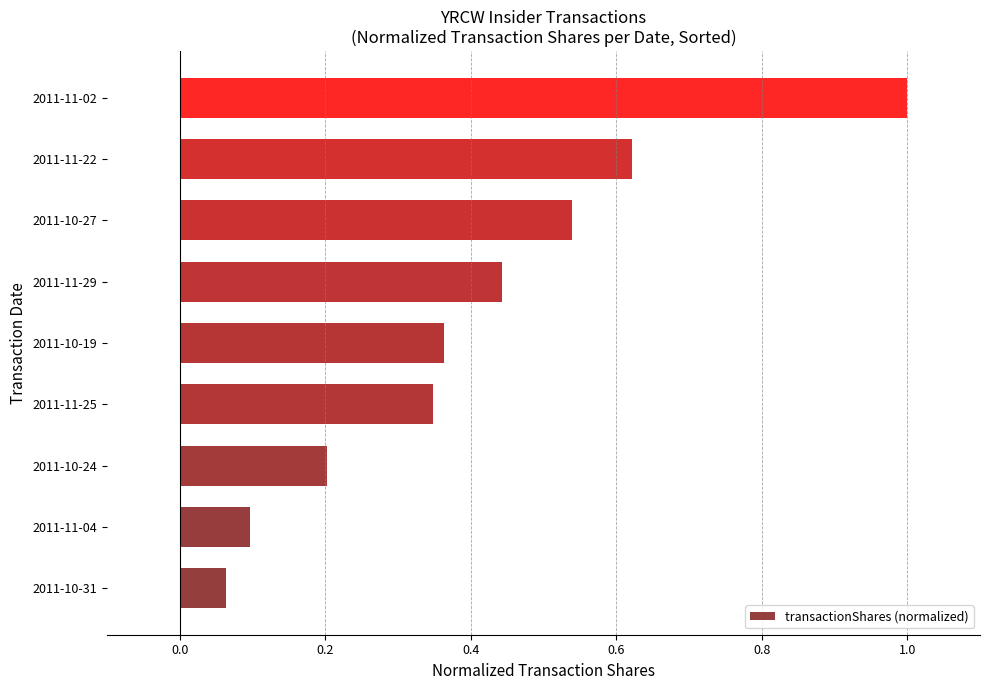

Which category has the lowest value across all series?

2011-10-31